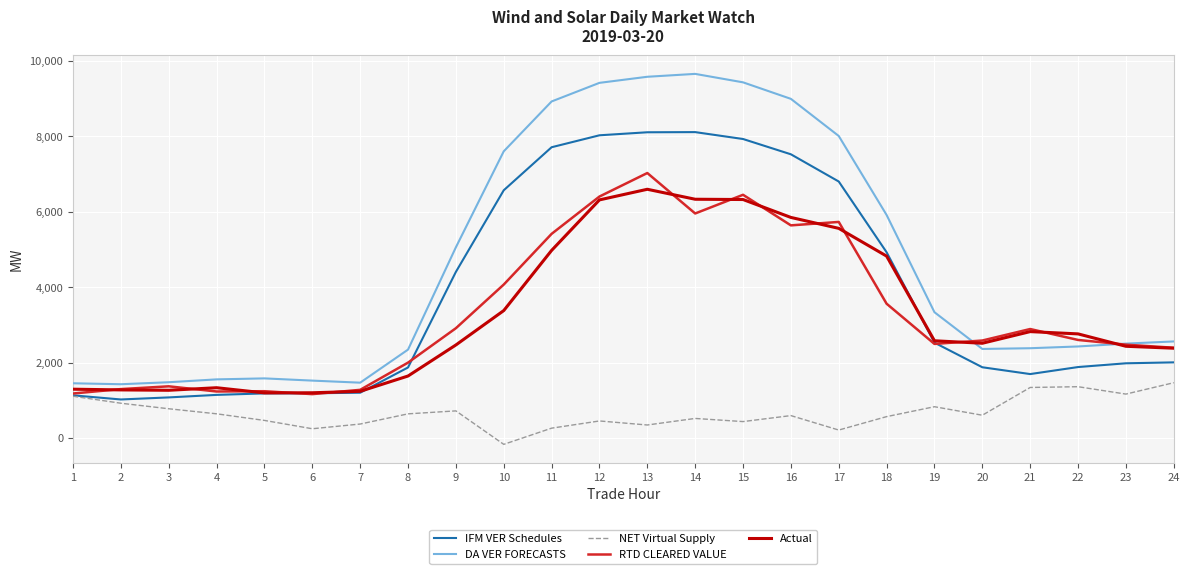

What is the difference between the second highest and minimum values in the DA VER FORECASTS series?

8148.5